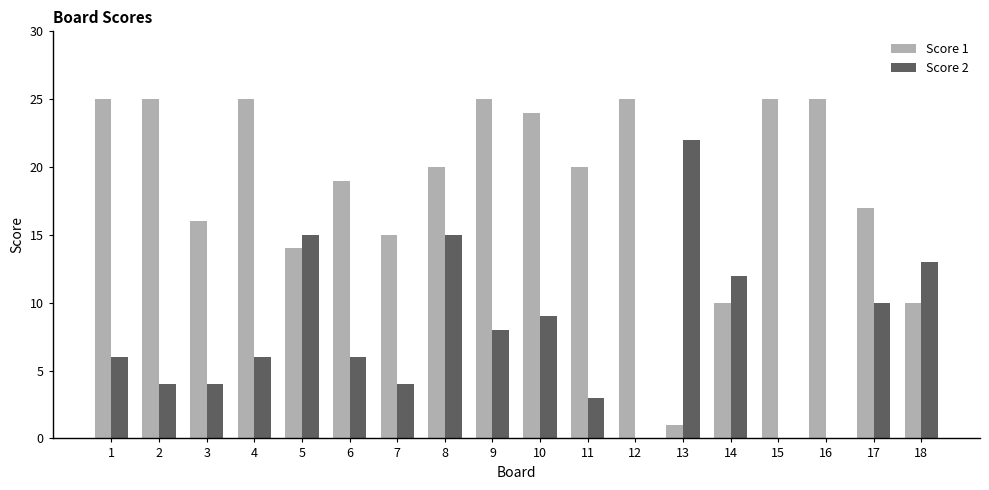

How many groups of bars are there?

18